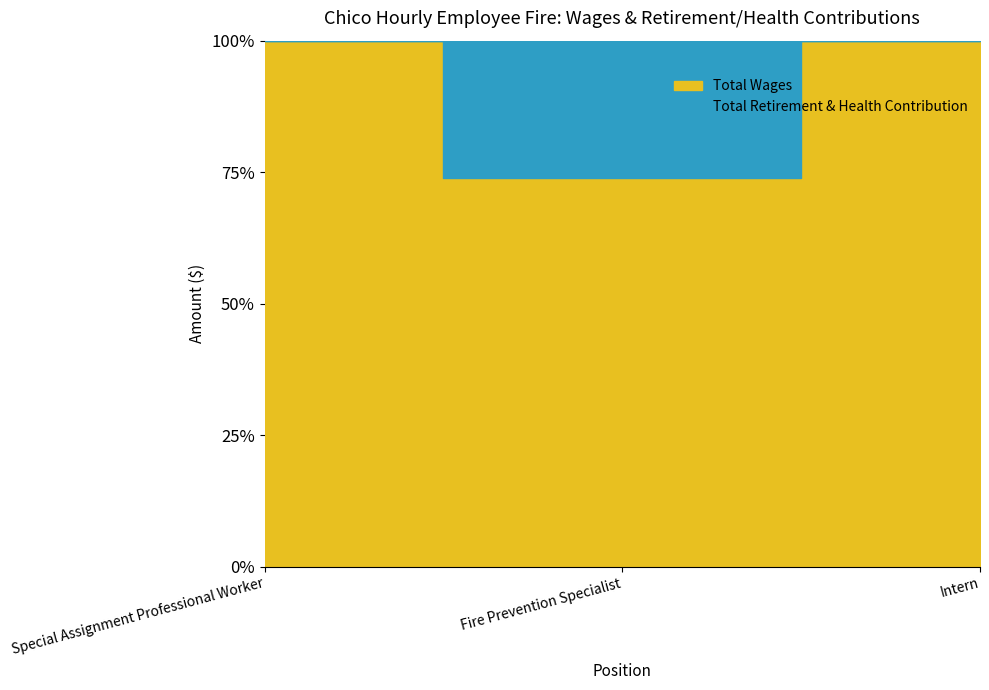

How many data points in Total Wages are less than 16969?

1